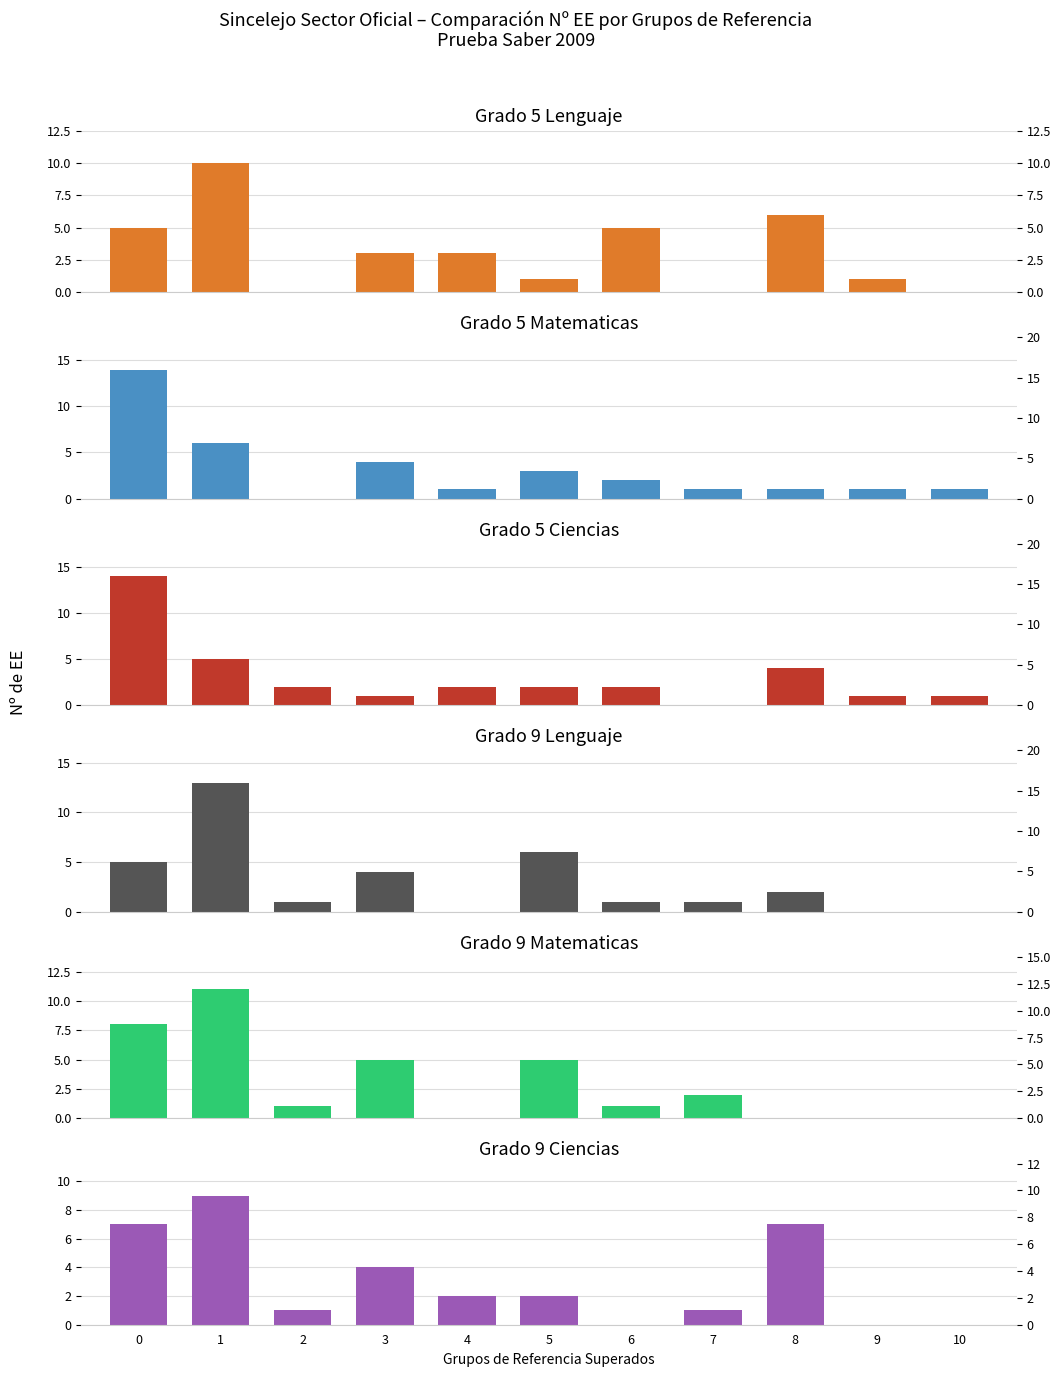

At which label does Grado 5 Ciencias (Nº EE) reach its minimum?

7